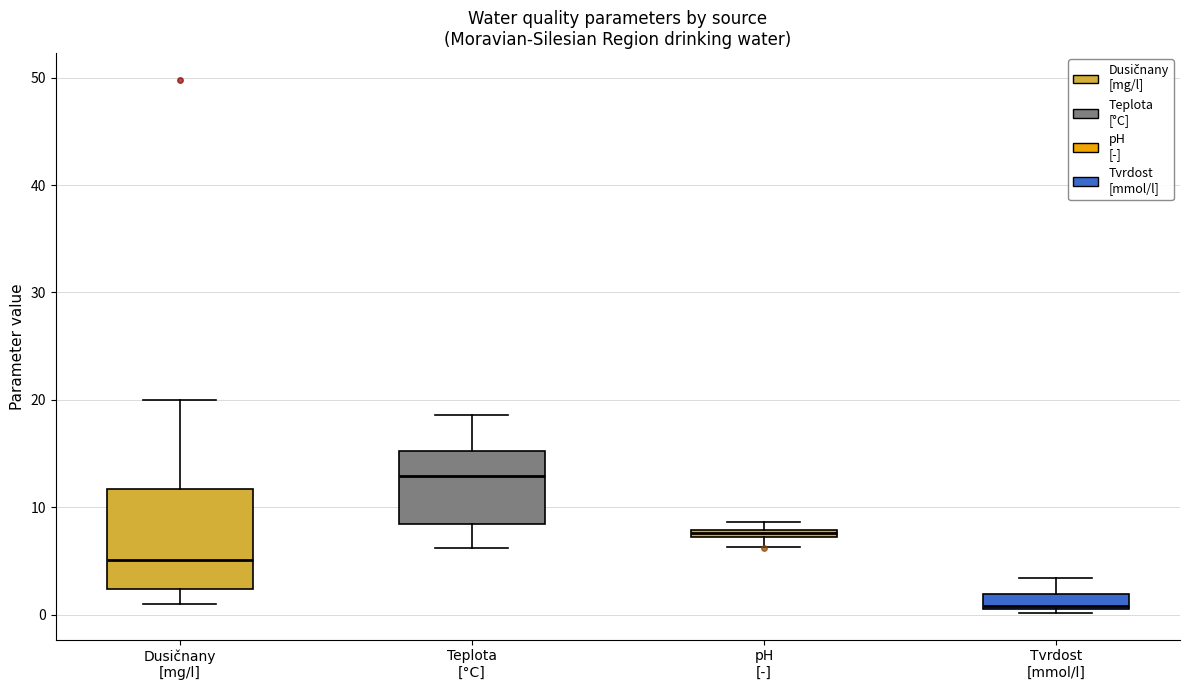

Where is the upper edge of the box for Tvrdost [mmol/l] on the y-axis? The values are not printed on the chart, so give them approximately, as read against the axis.

2